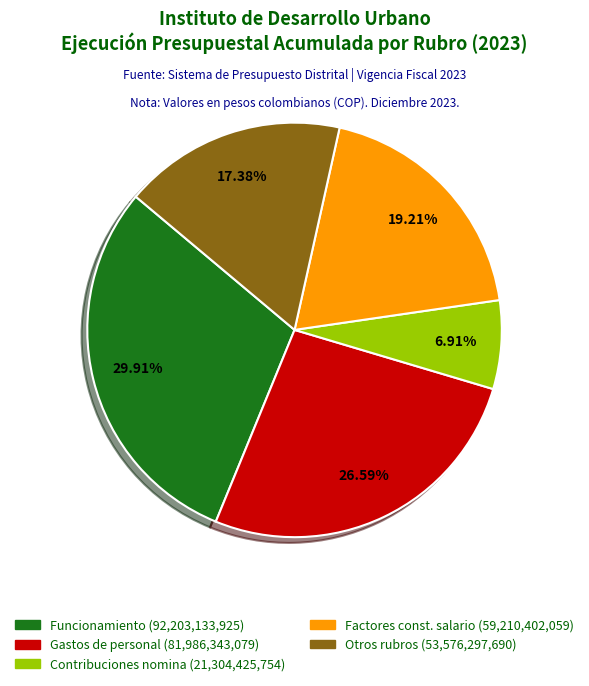

Is there a majority slice in this chart?

No